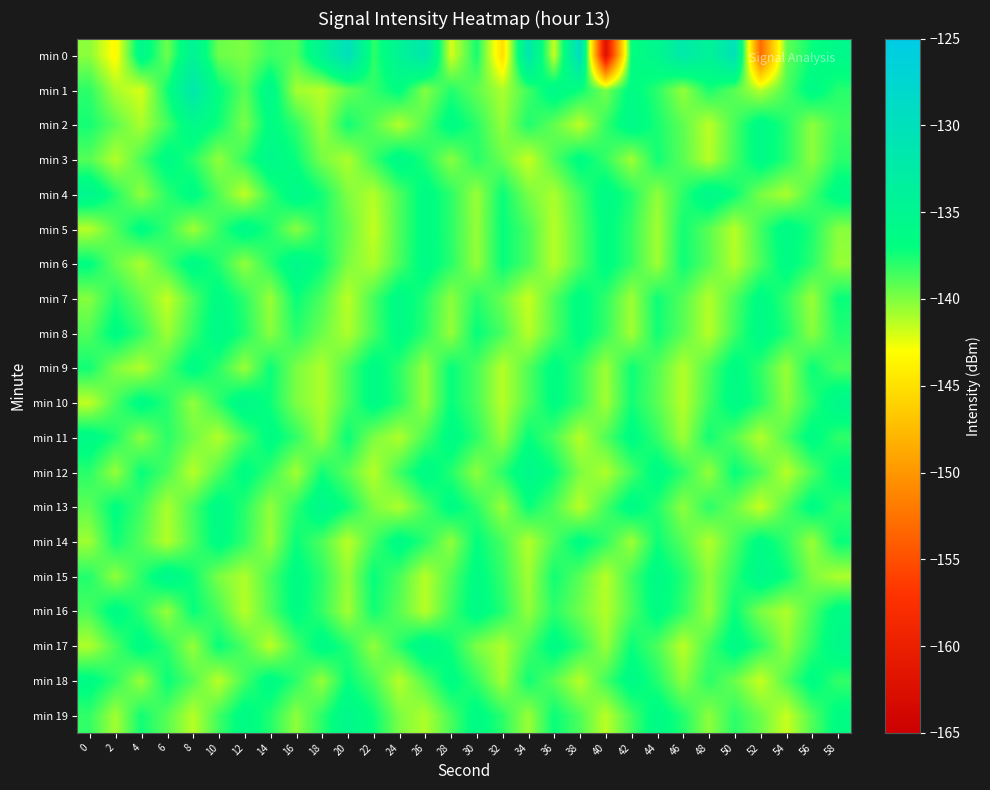

Which series has the largest range (max minus min)?

min 0